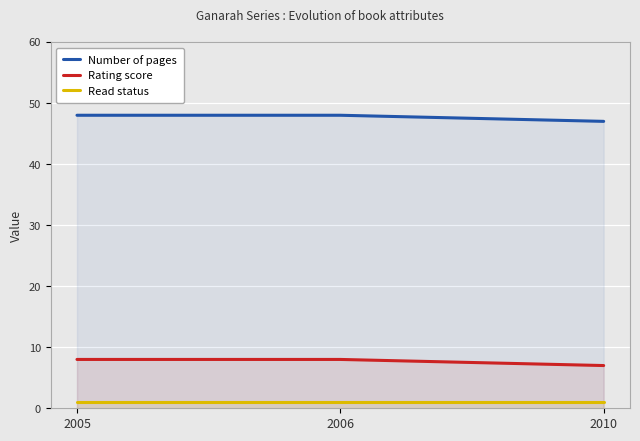

Which series has the largest total across all categories?

Number of pages